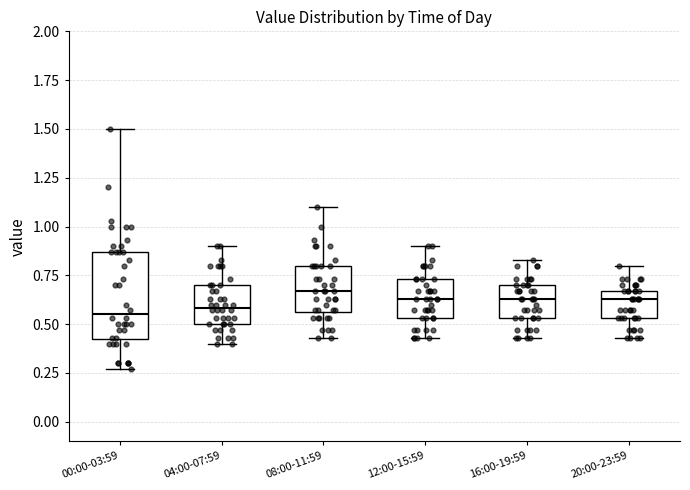

Reading left to right, read every box against the y-axis: the position of its median line, the range the box covers, and the ends of its whiskers. The values are not printed on the chart, so give them approximately, as read against the axis.

00:00-03:59: median 0.55, box 0.40 to 0.85, whiskers 0.25 to 1.50
04:00-07:59: median 0.60, box 0.50 to 0.70, whiskers 0.40 to 0.90
08:00-11:59: median 0.65, box 0.55 to 0.80, whiskers 0.45 to 1.10
12:00-15:59: median 0.65, box 0.55 to 0.75, whiskers 0.45 to 0.90
16:00-19:59: median 0.65, box 0.55 to 0.70, whiskers 0.45 to 0.85
20:00-23:59: median 0.65 (just below the box's upper edge), box 0.55 to 0.65, whiskers 0.45 to 0.80